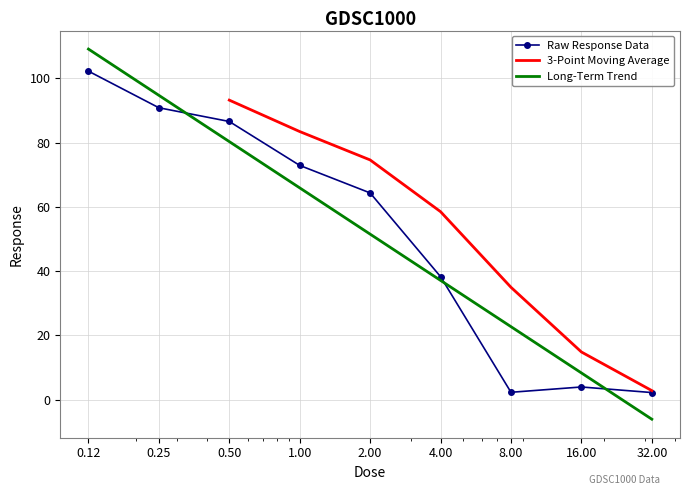

Is it true that the value at 8.0 is 2.3?

True